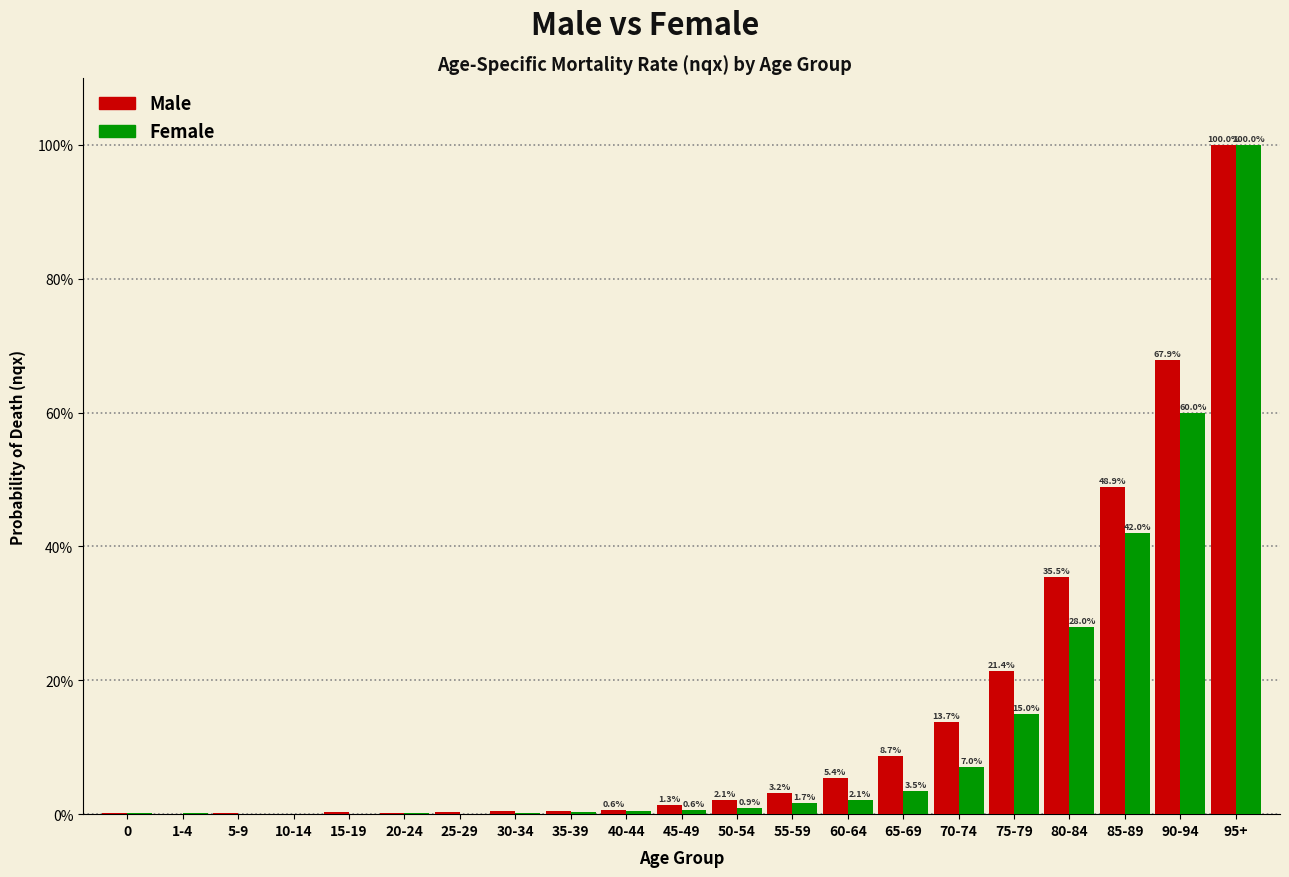

Are the bars horizontal?

No